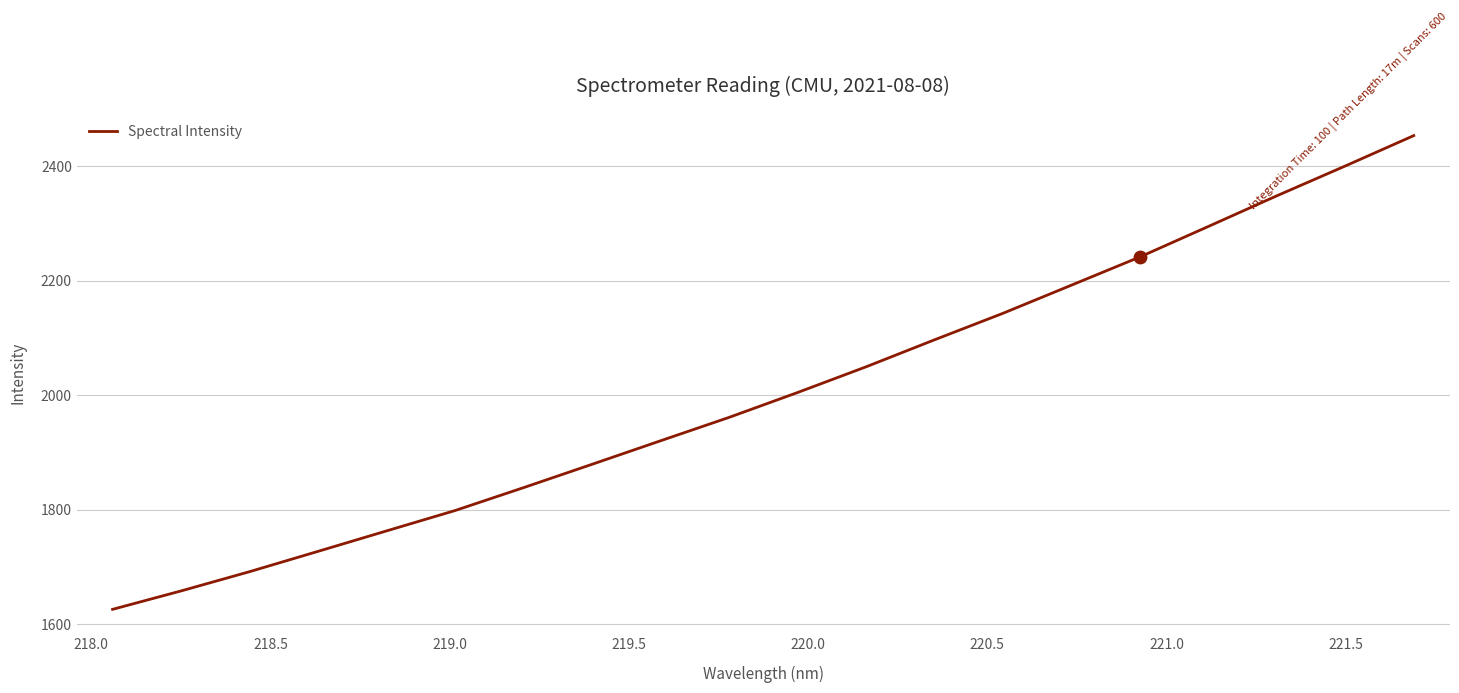

What is the minimum value shown in the chart?

1625.6